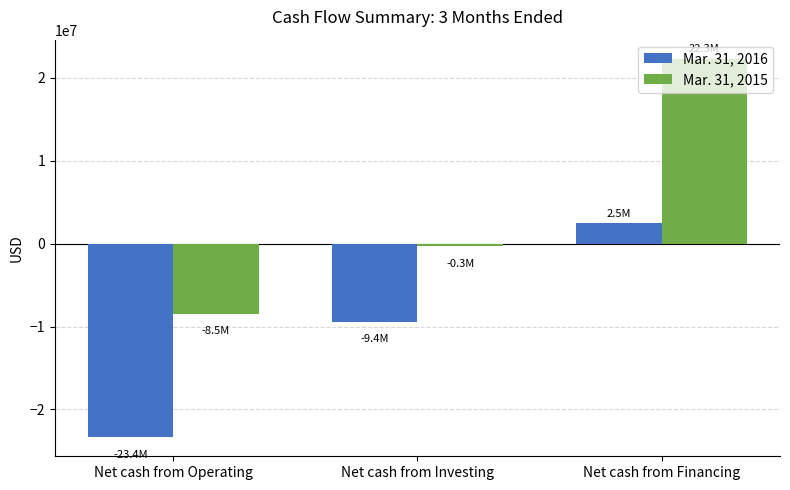

The Mar. 31, 2015 series shows -15181340 at Net cash from Operating. True or false?

False